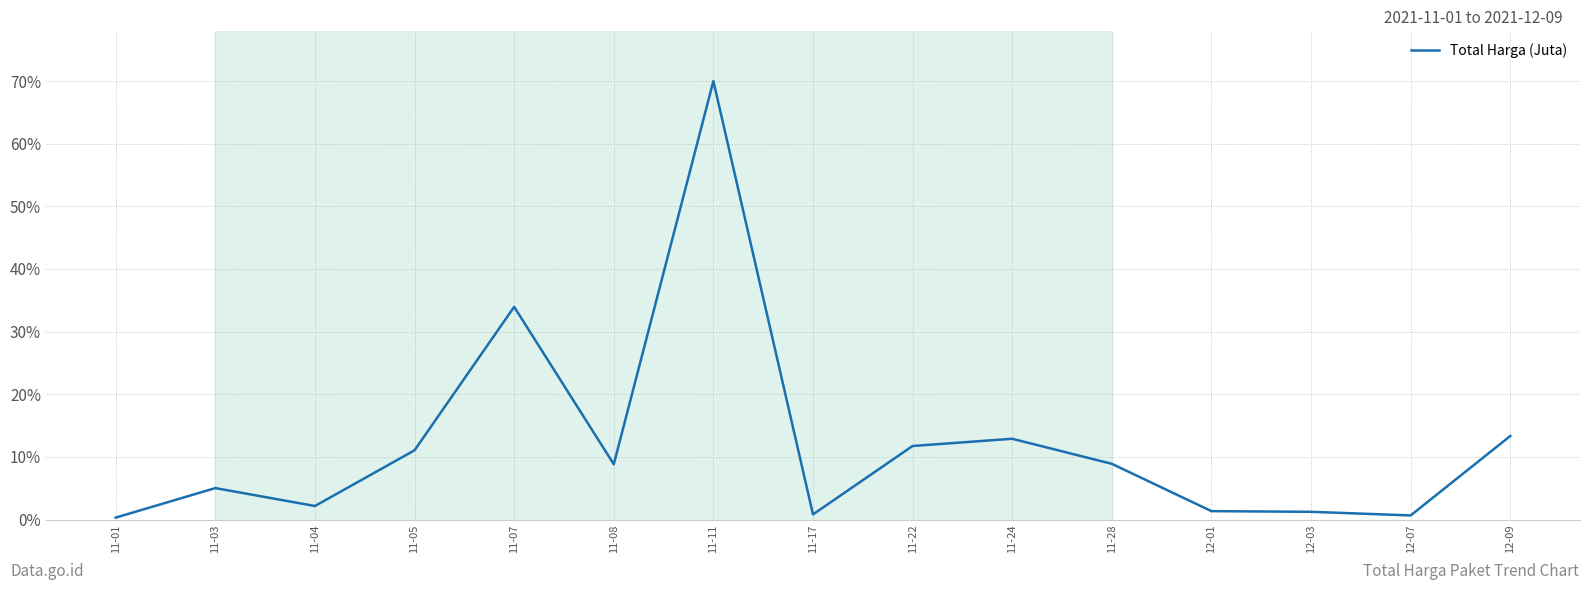

True or false: there are more than 1 points higher than both neighbors.

True